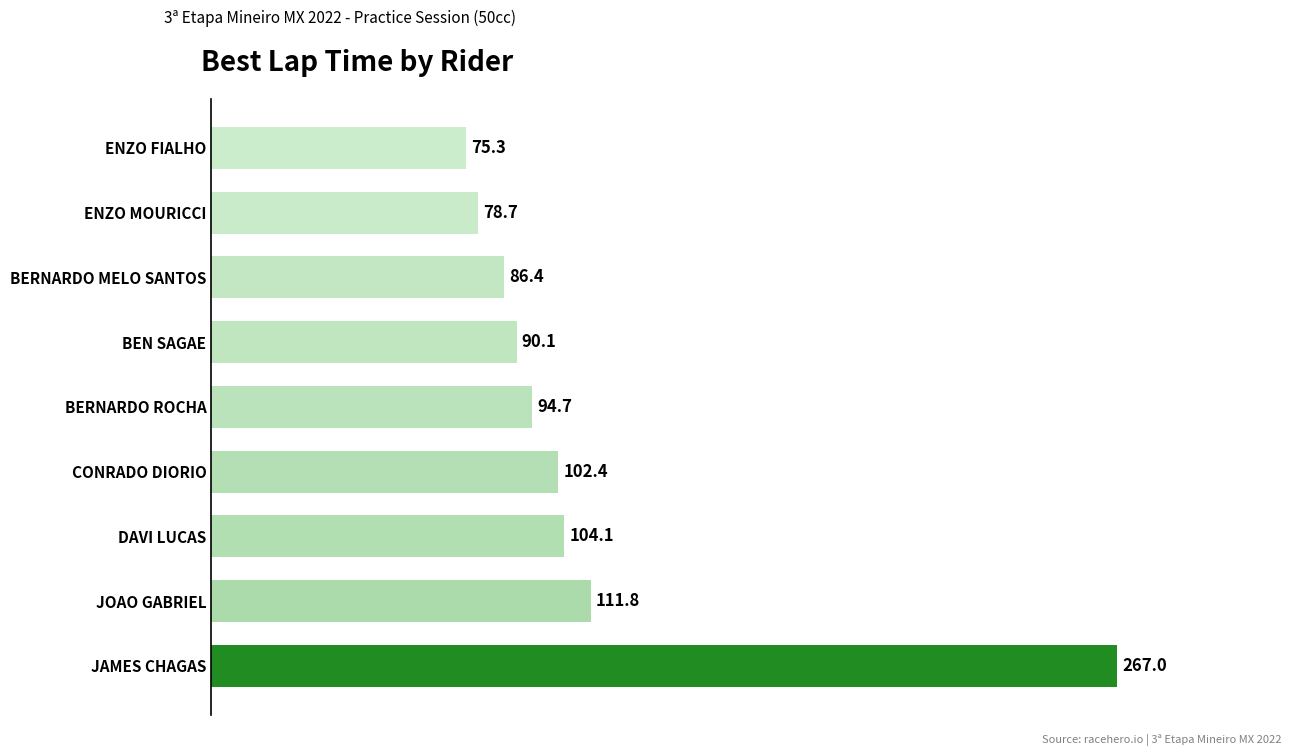

The chart shows a value of 111.8 at JOAO GABRIEL. True or false?

True